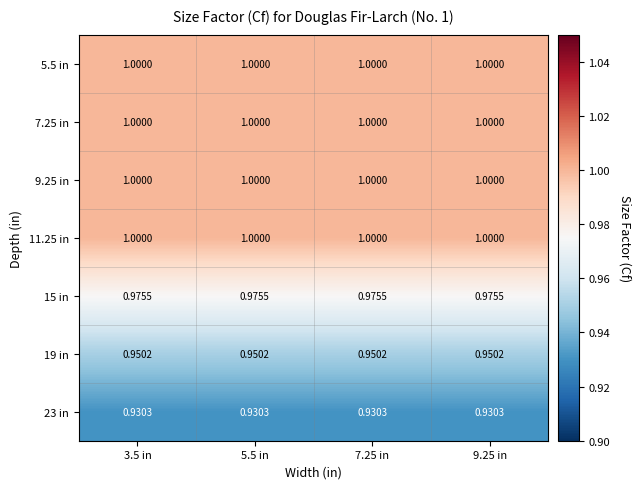

Is the value of 23 in at 7.25 in greater than the value of 19 in at 7.25 in?

No